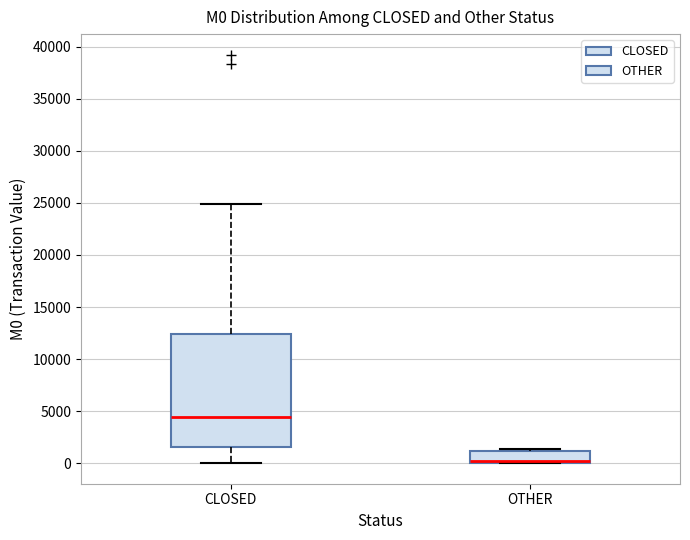

Where is the upper edge of the box for OTHER on the y-axis? The values are not printed on the chart, so give them approximately, as read against the axis.

1000